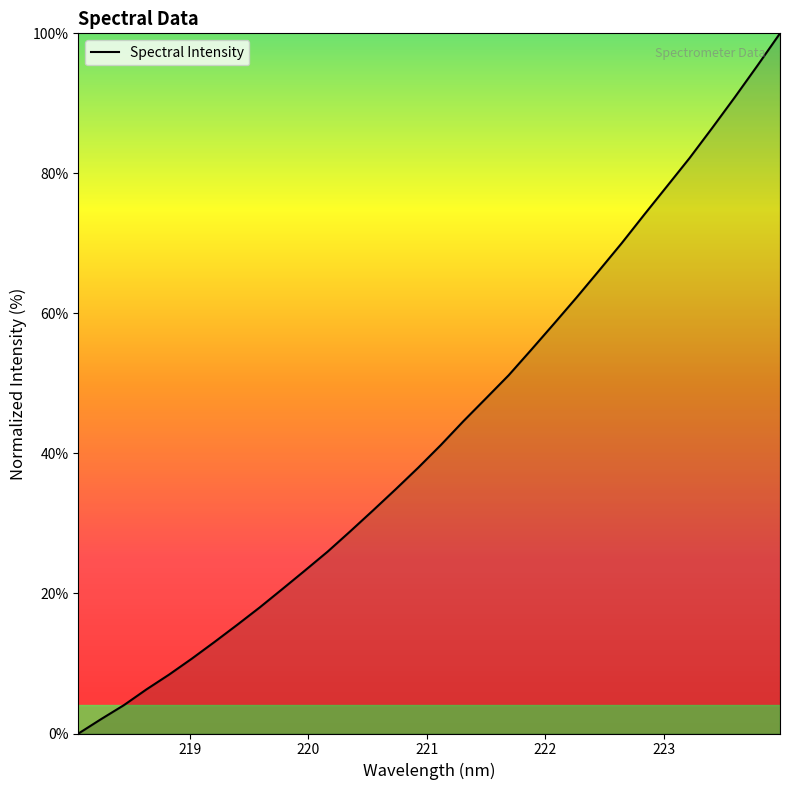

What is the greatest value displayed?

100.0